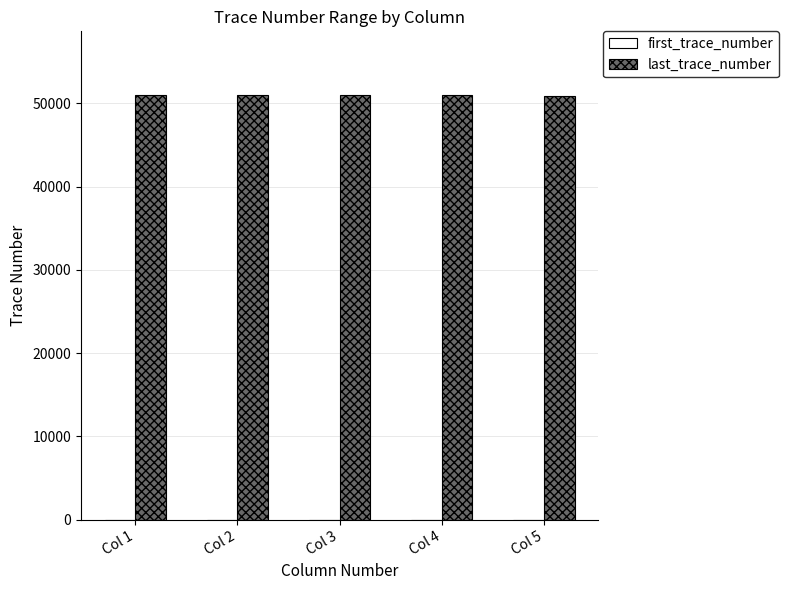

The value of last_trace_number at Col 1 is 34710. True or false?

False